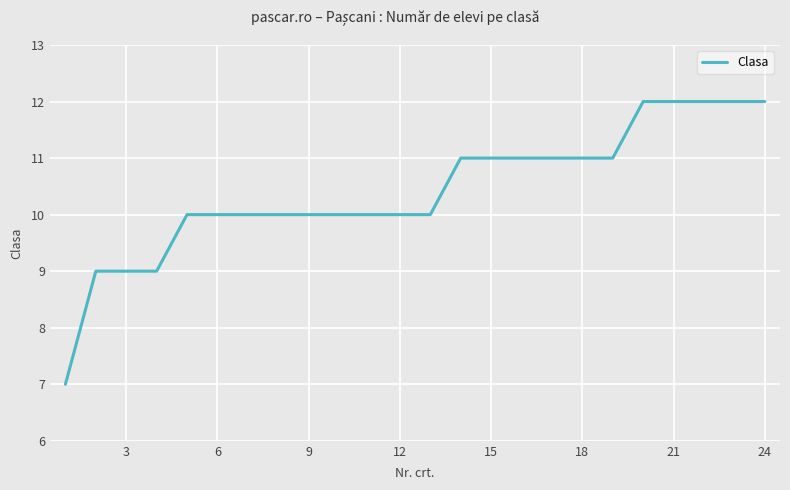

What is the greatest value displayed?

12